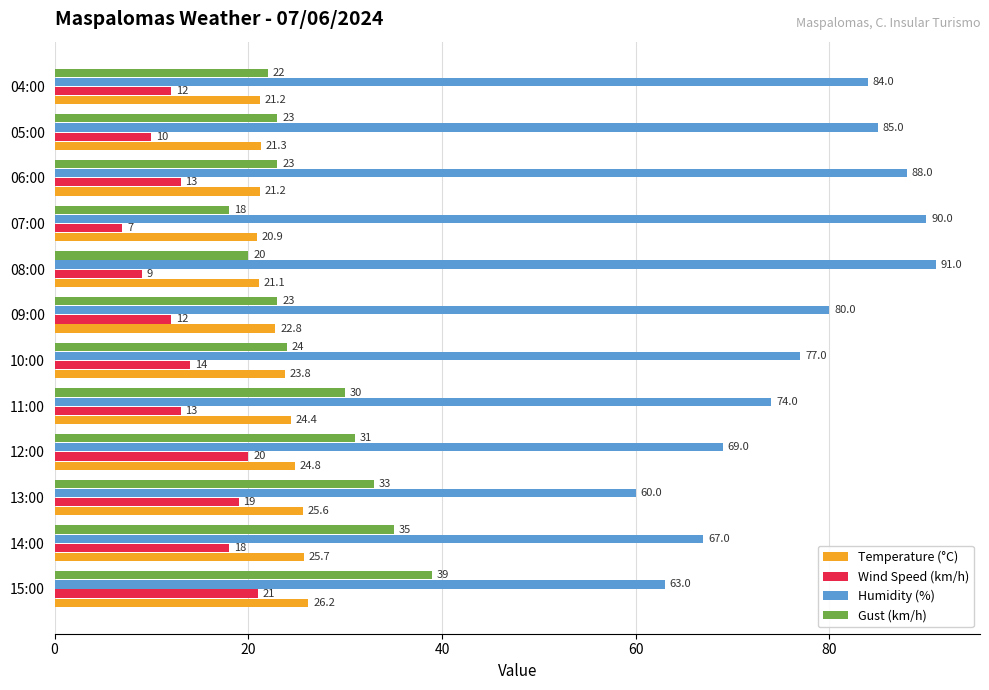

How many data points in Temperature (°C) are above 23?

6